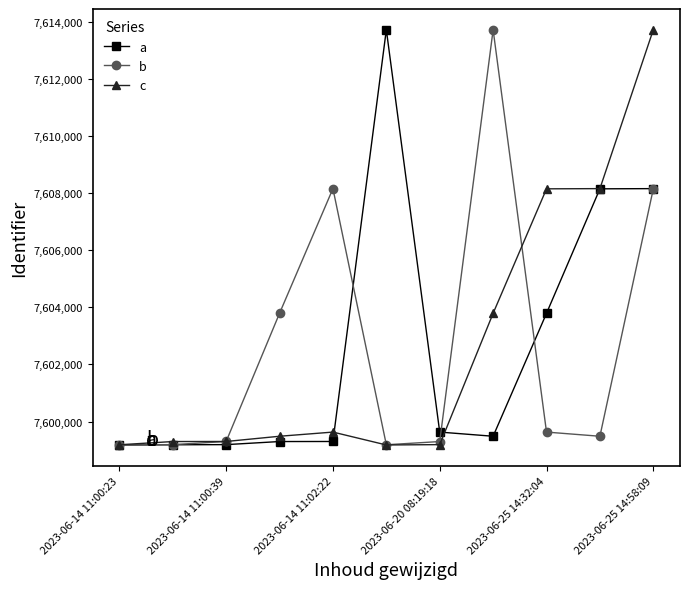

How many data points does each series have?

11